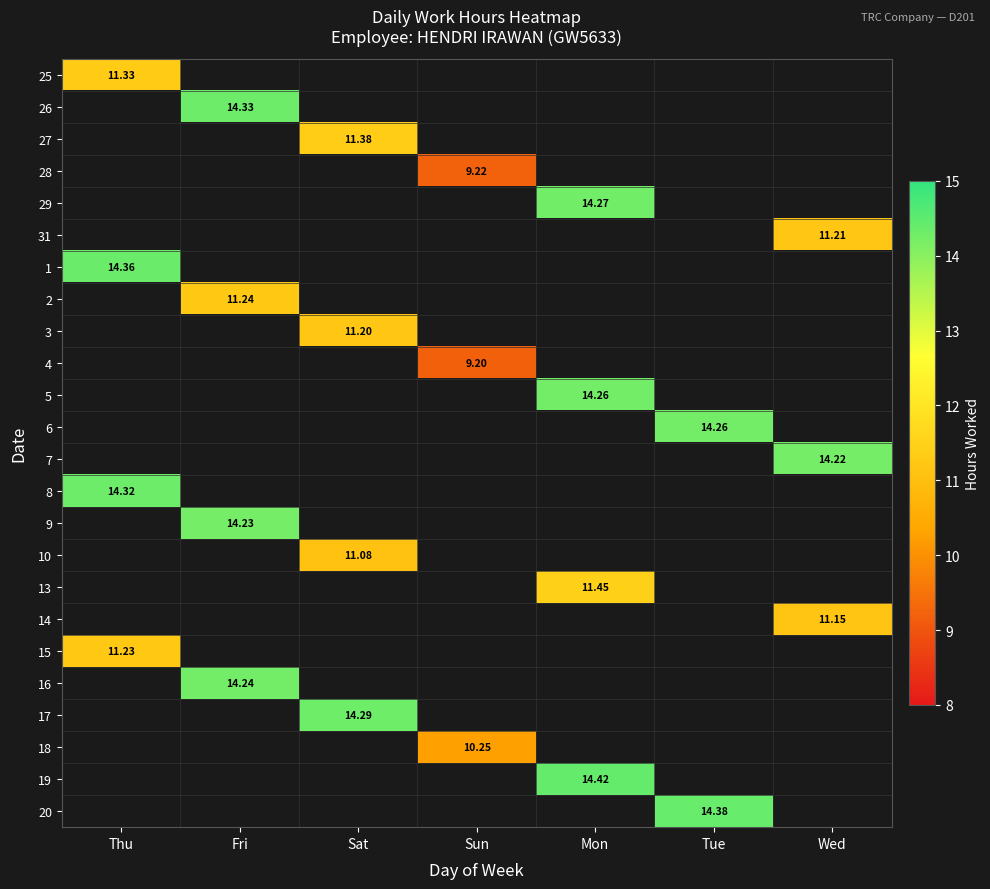

List the labels in order of 20 value, smallest first.

Thu, Fri, Sat, Sun, Mon, Tue, Wed